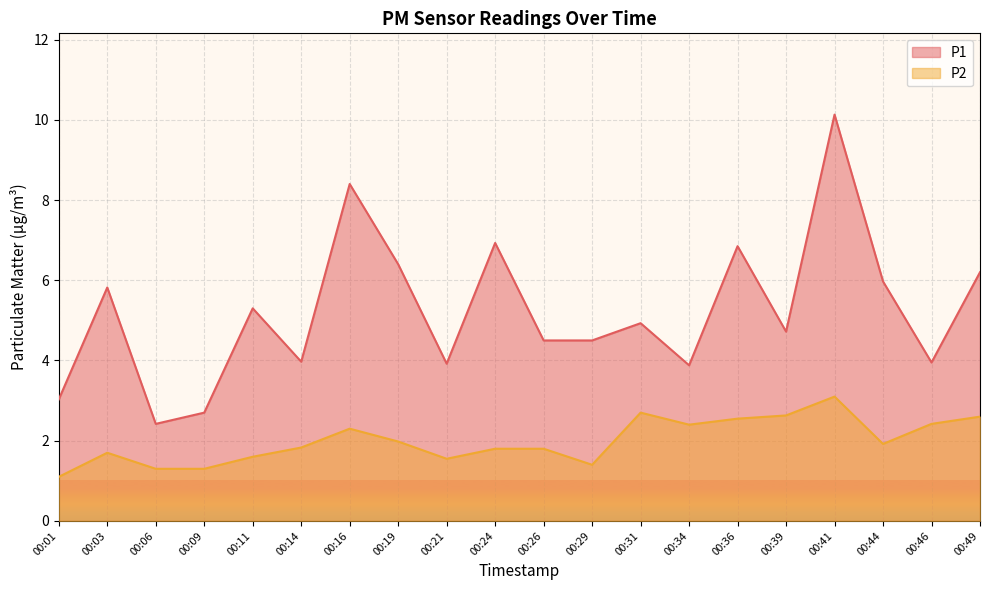

List the series in order of their peak value, lowest first.

P2, P1